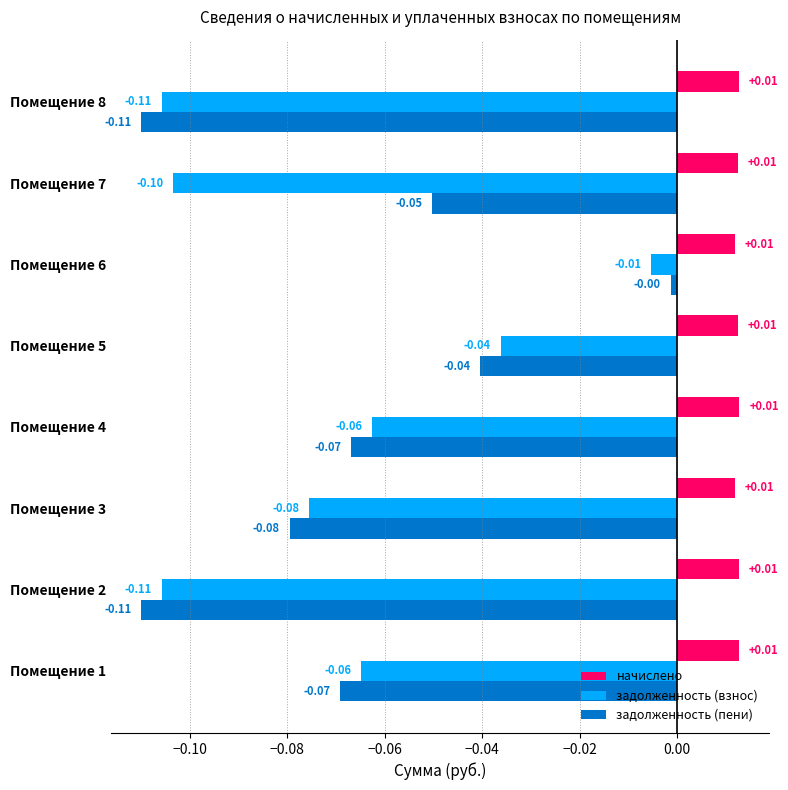

Which series has the largest total across all categories?

начислено